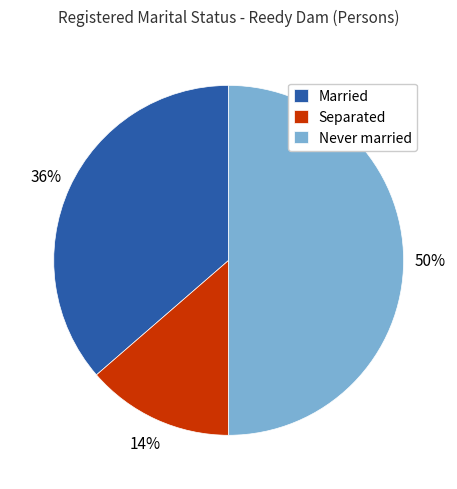

Between Married and Separated, which is larger?

Married